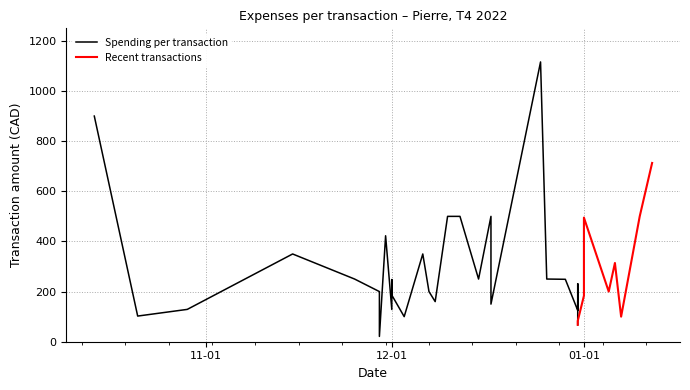

How many interior local peaks (higher than both neighbors) does the data have?

10